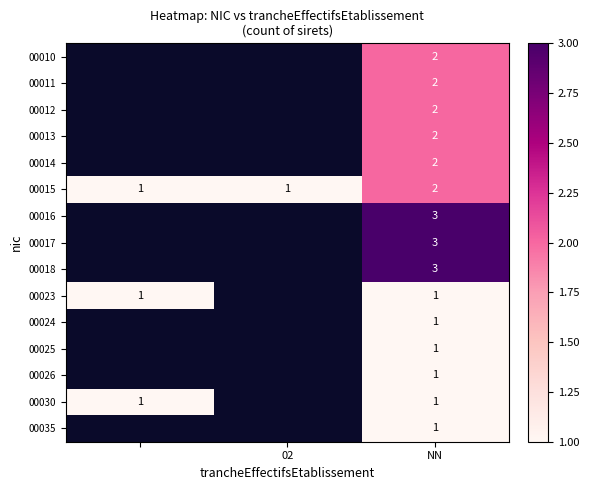

What is the total value across all series at NN?

27